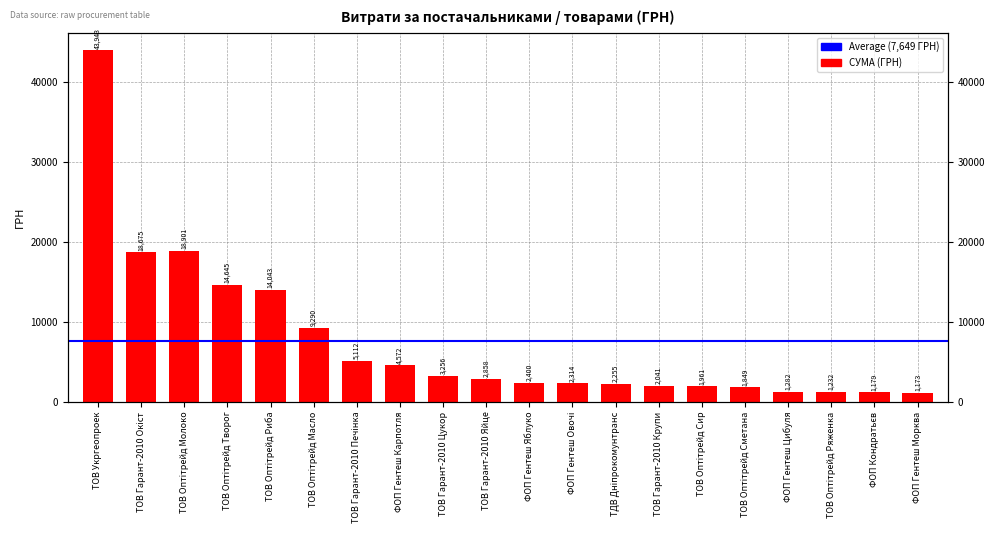

What is the label of the 9th bar from the right?

ФОП Гентеш Овочі